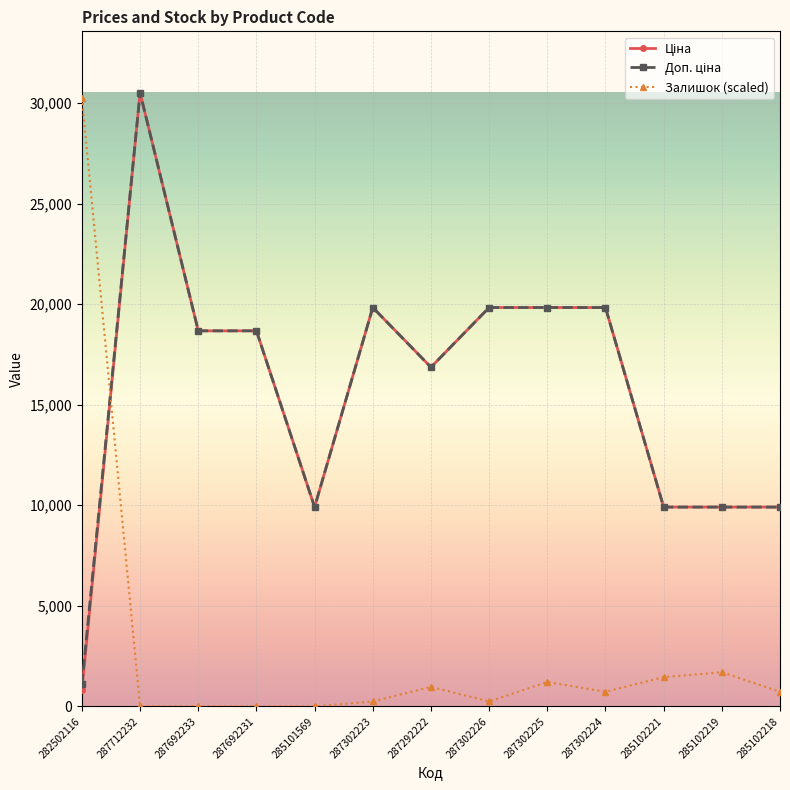

What is the maximum value for Залишок (scaled)?

30270.2